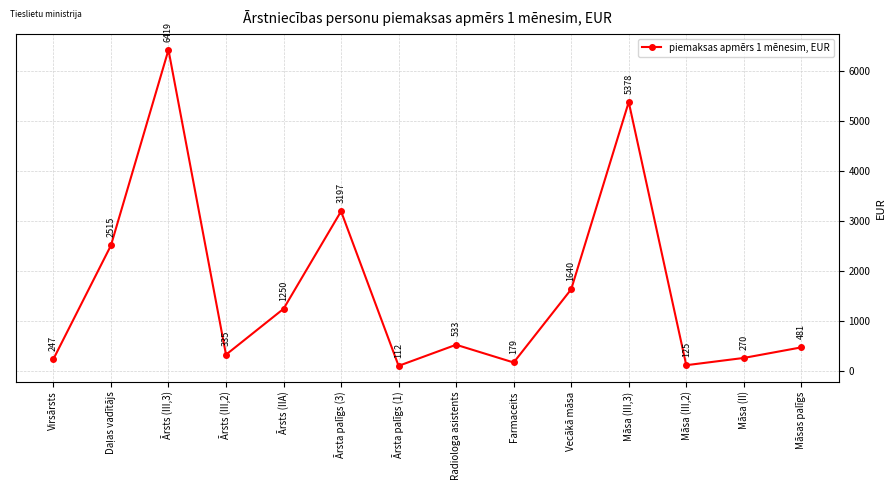

Which label corresponds to the largest value in the chart?

Ārsts (III,3)